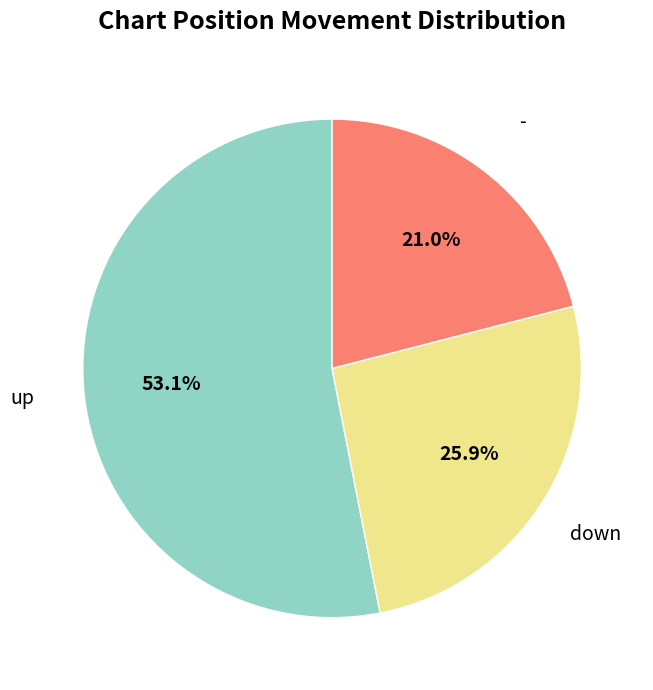

Approximately how many times larger is the value at - compared to down?

0.8